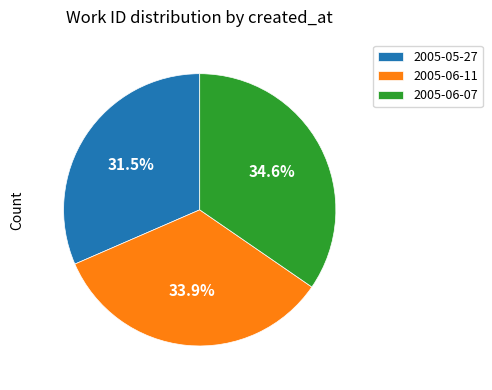

Combined, what portion of the pie is 2005-06-07 and 2005-05-27?

66.1%